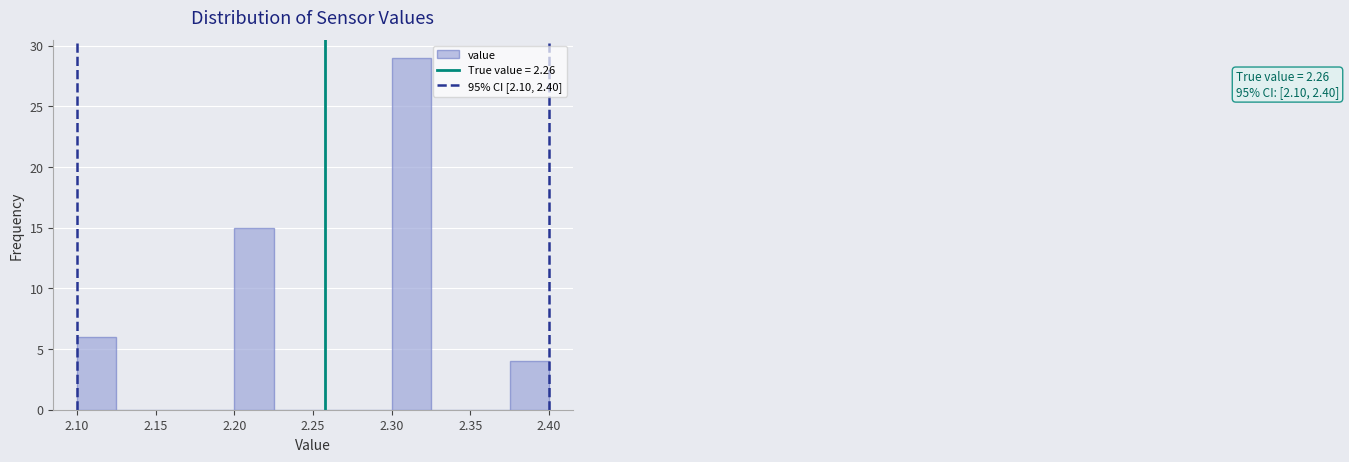

Over which range of the x-axis is the bar tallest?

2.300 to 2.325